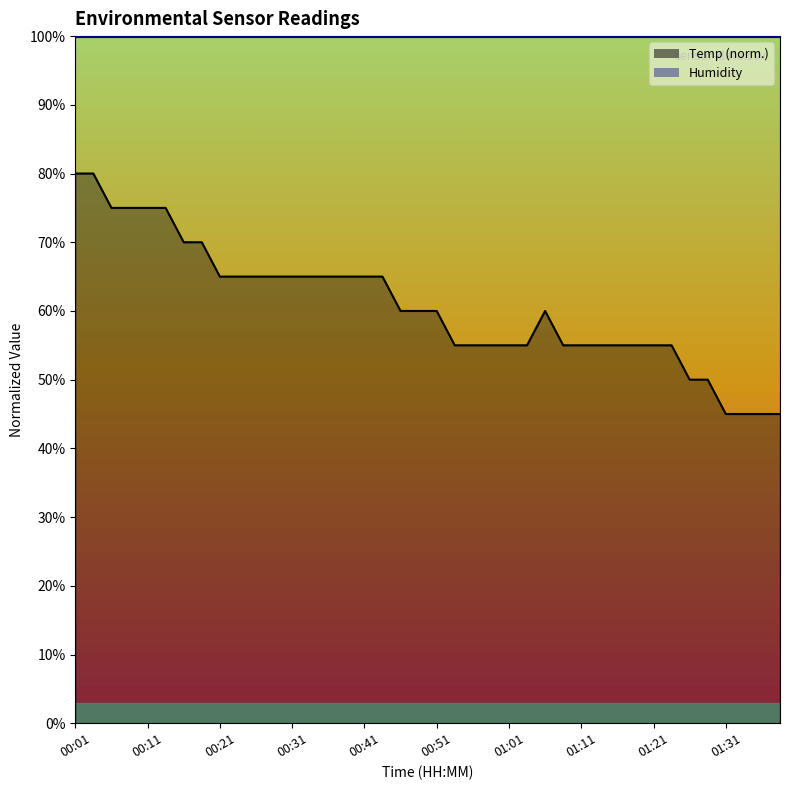

How many data points does each series have?

40